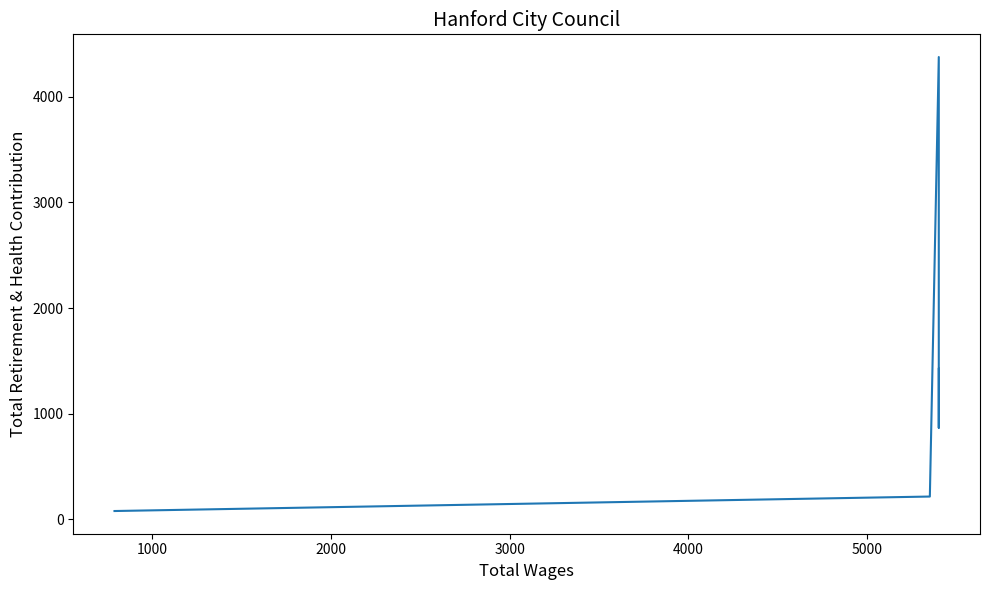

The chart shows a value of 287 at 3000. True or false?

False